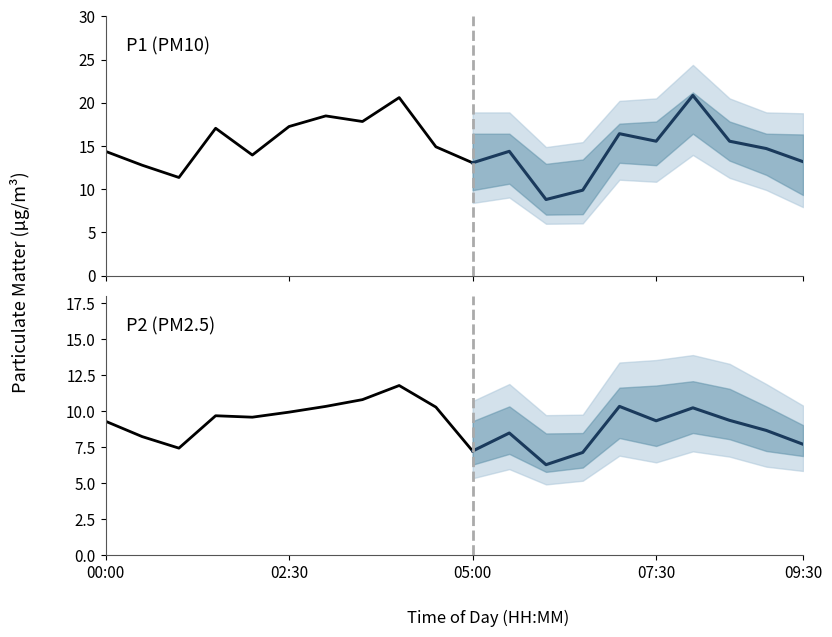

Which has a higher value, 05:00 or 01:30?

01:30